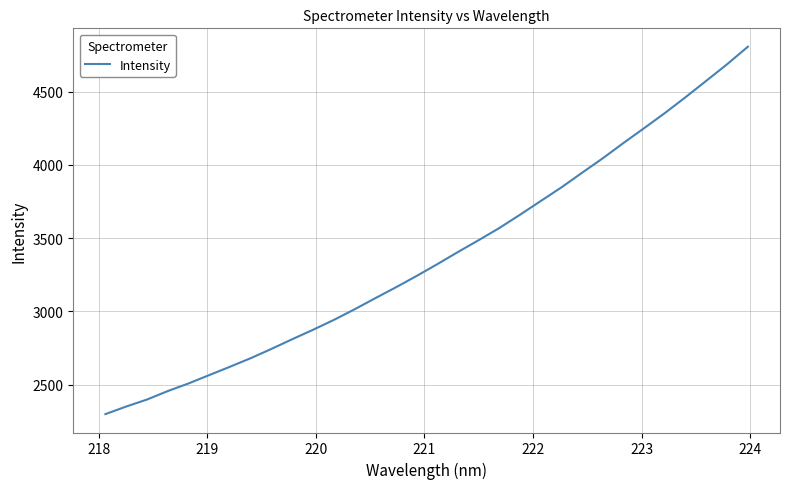

How many lines are shown in the chart?

1